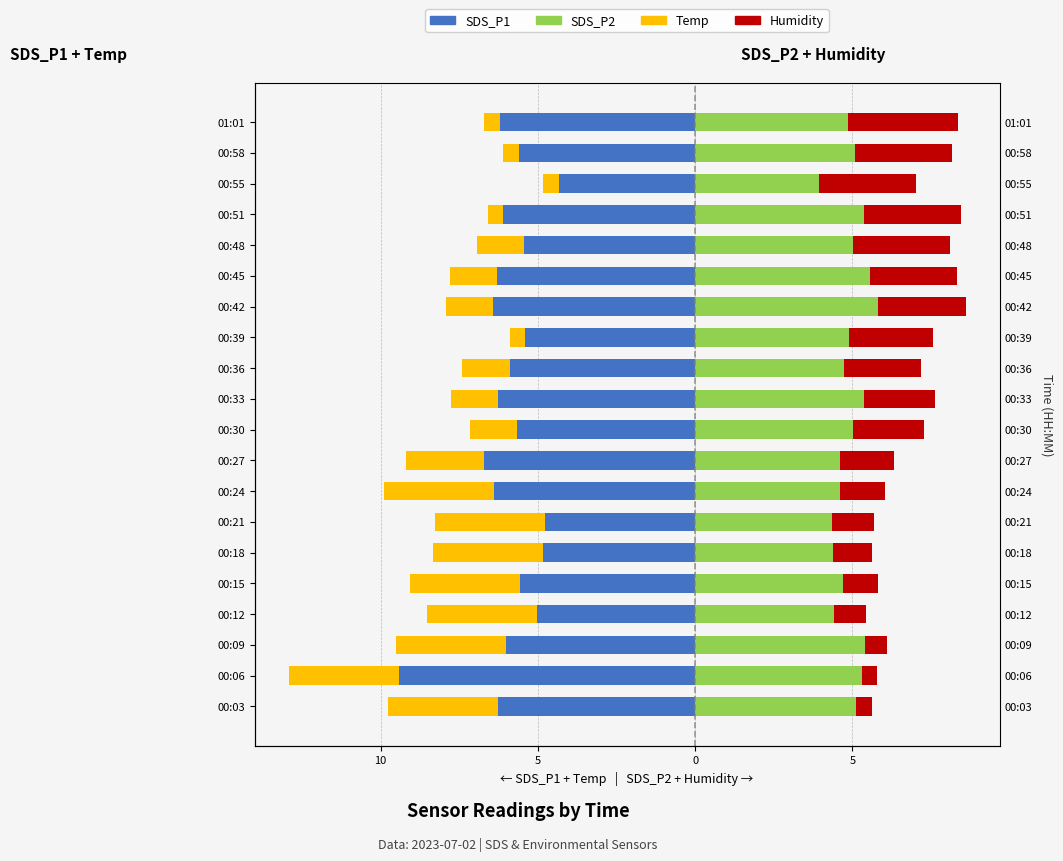

The Temp series shows -1.4 at 00:27. True or false?

False